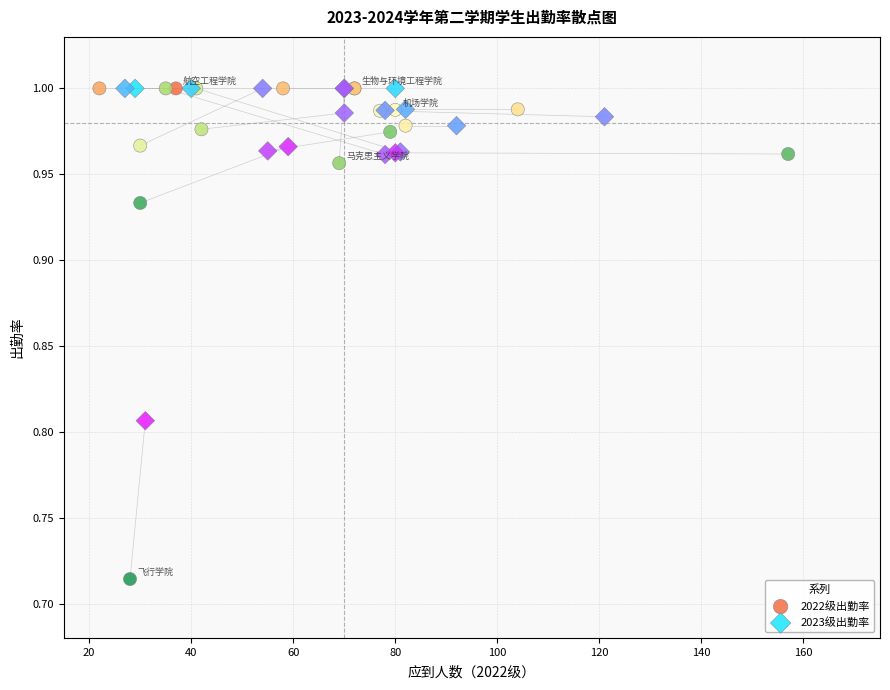

Which series contains the lowest Y value?

2022级出勤率